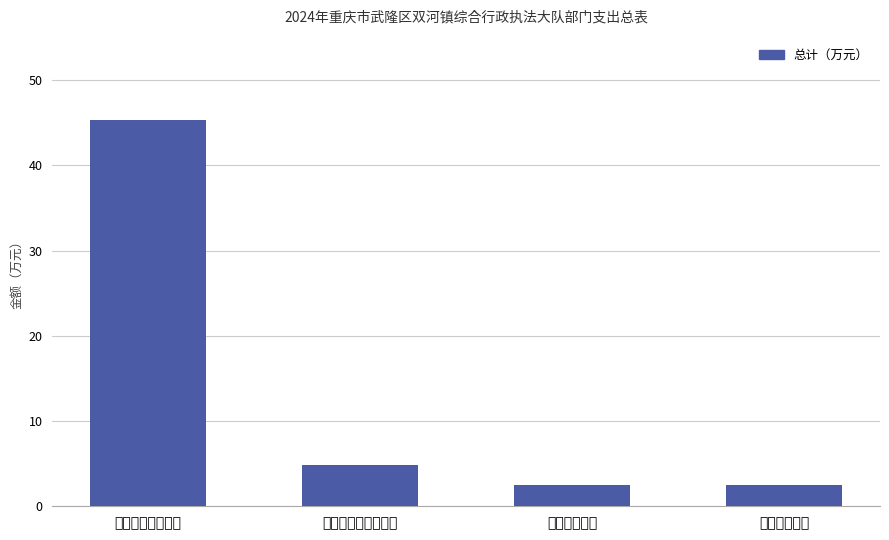

What is the difference between the values at 社会保障和就业支出 and 住房保障支出?

2.4